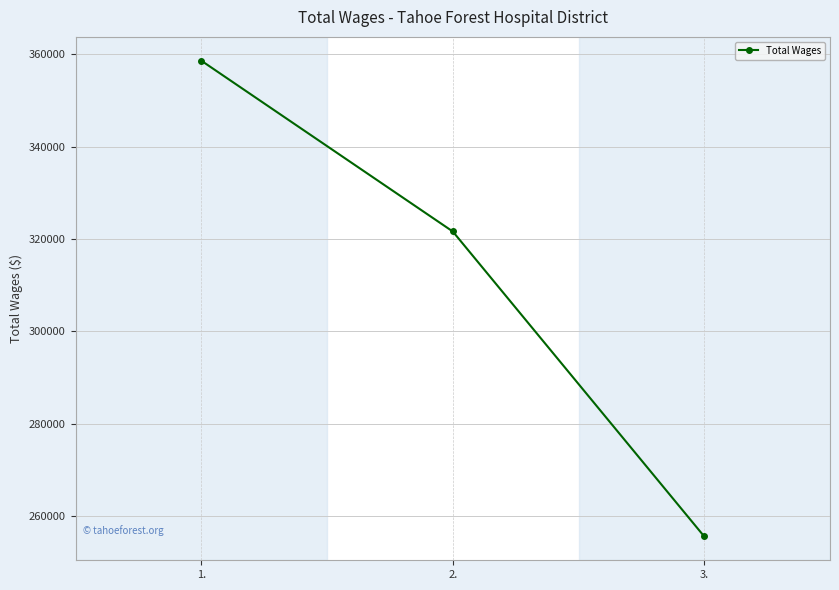

Which has a higher value, 2. or 1.?

1.